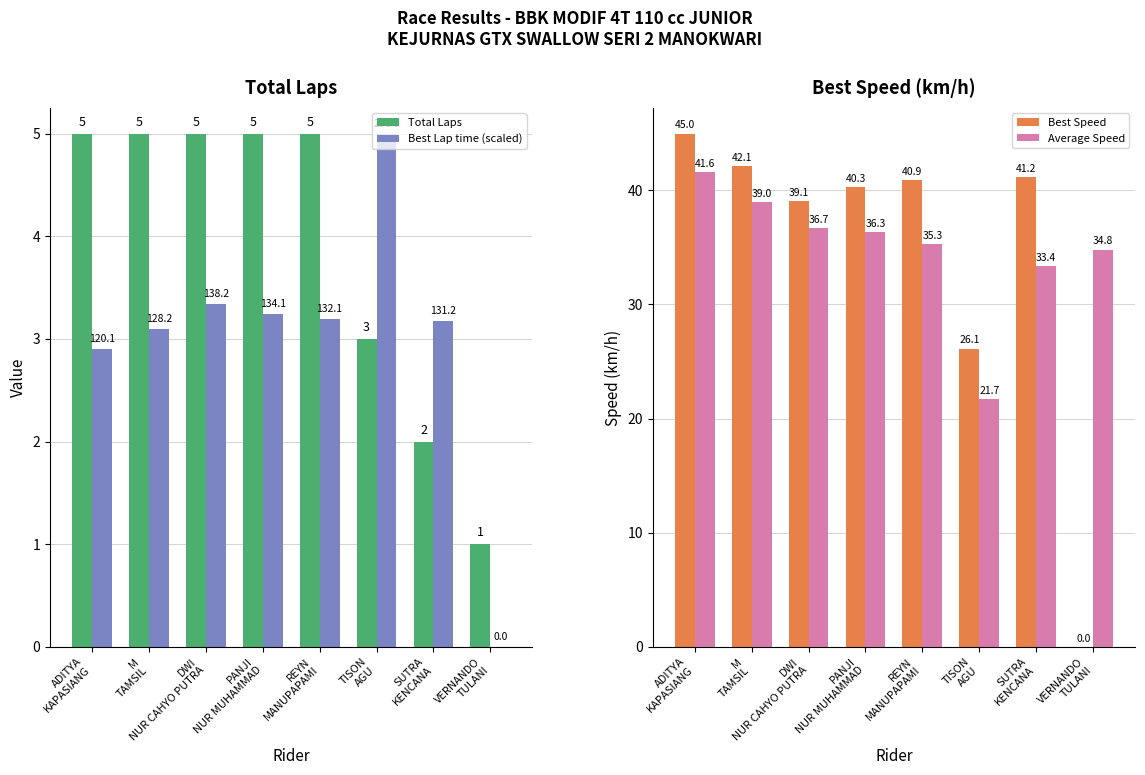

What is the label of the 8th bar from the right?

ADITYA
KAPASIANG